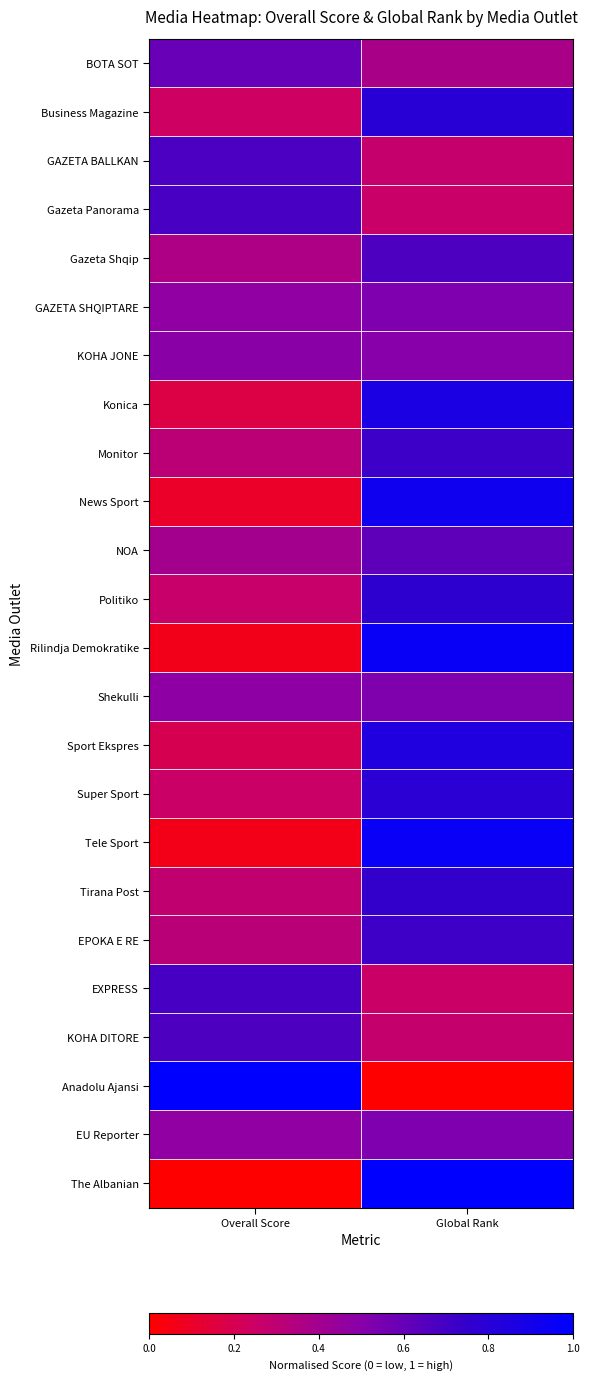

Which category has the highest value across all series?

Overall Score